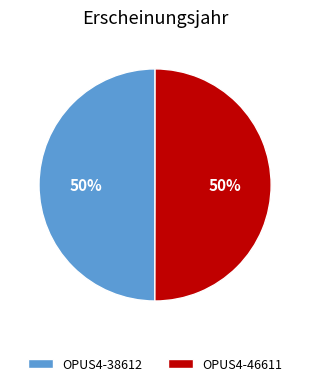

What is the ratio of the value at OPUS4-46611 to the value at OPUS4-38612?

1.0